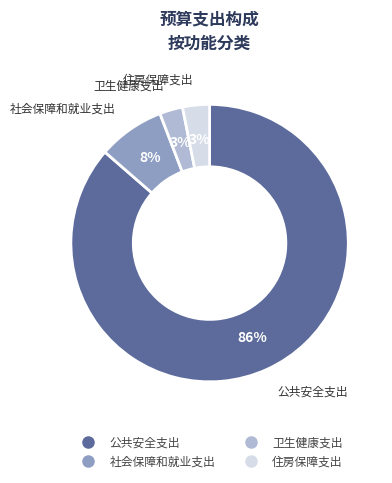

Which slice is the largest?

公共安全支出